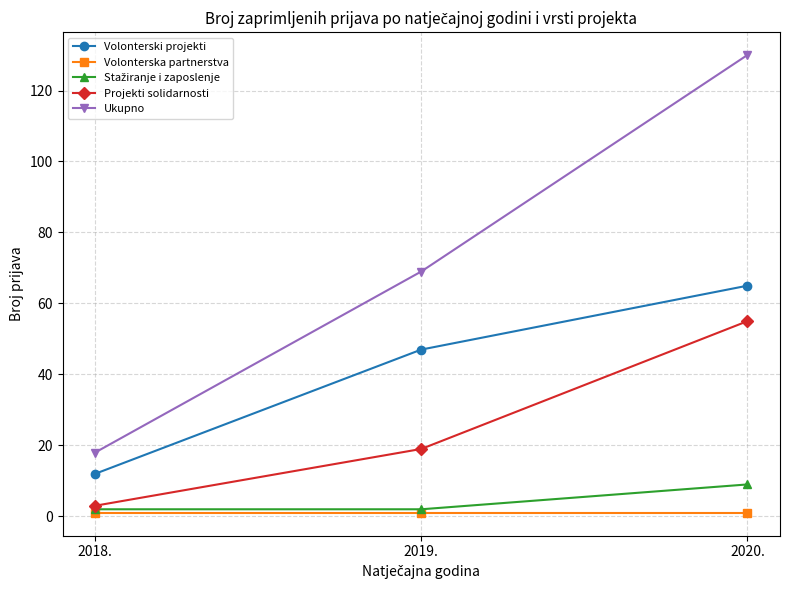

What is the highest value of the Ukupno series?

130